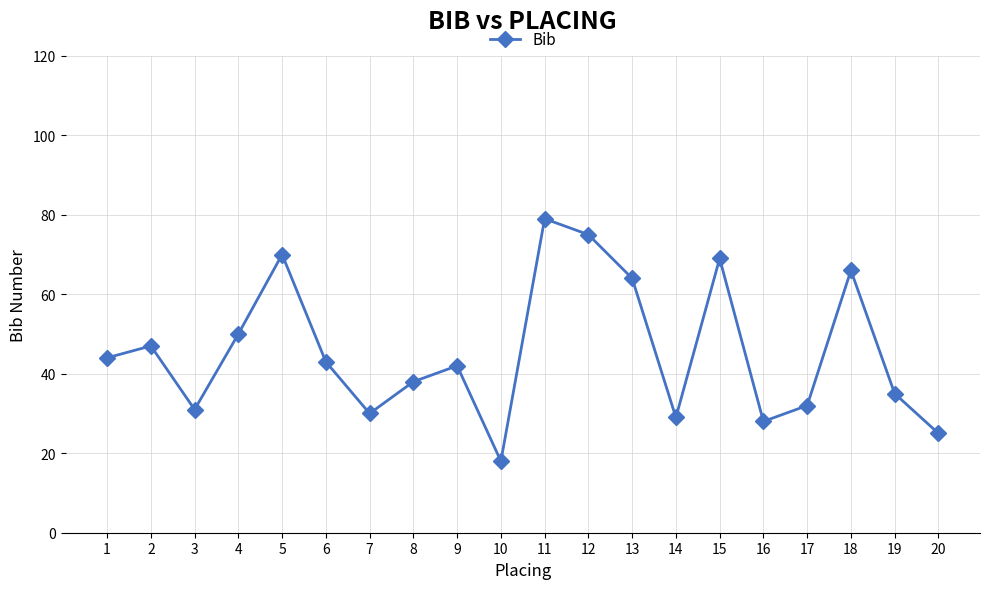

Reading right to left, list all the values displayed in this chart.

25	35	66	32	28	69	29	64	75	79	18	42	38	30	43	70	50	31	47	44